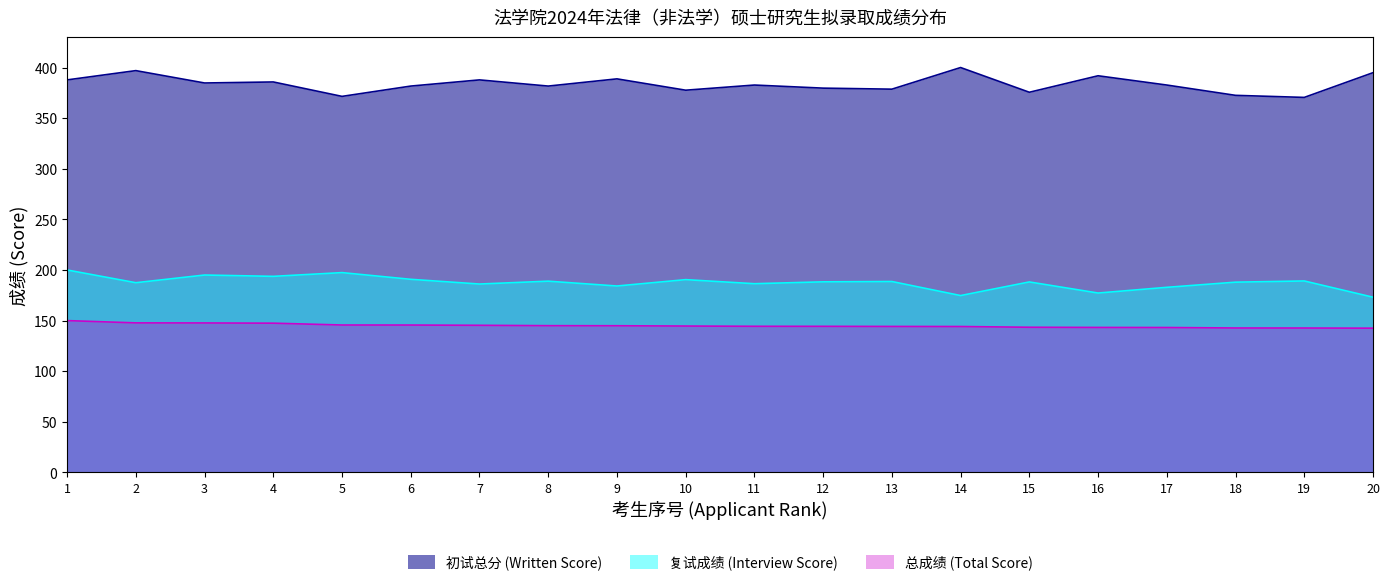

True or false: 初试总分 (Written Score) and 总成绩 (Total Score) intersect in this chart.

False